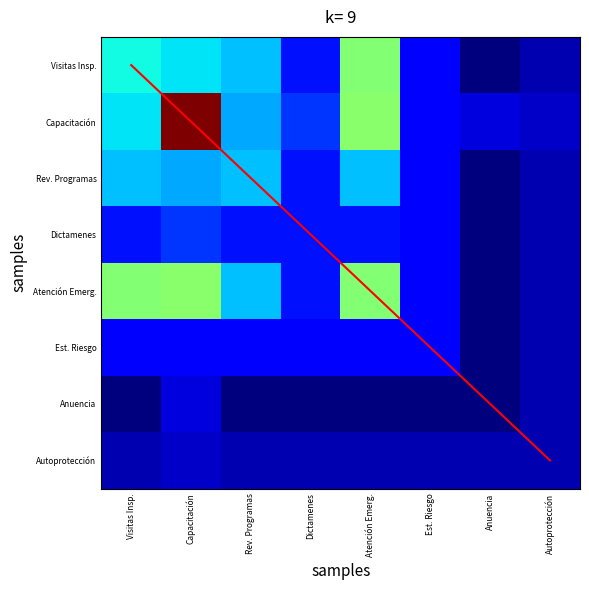

At which category does the chart reach its minimum across all series?

Anuencia